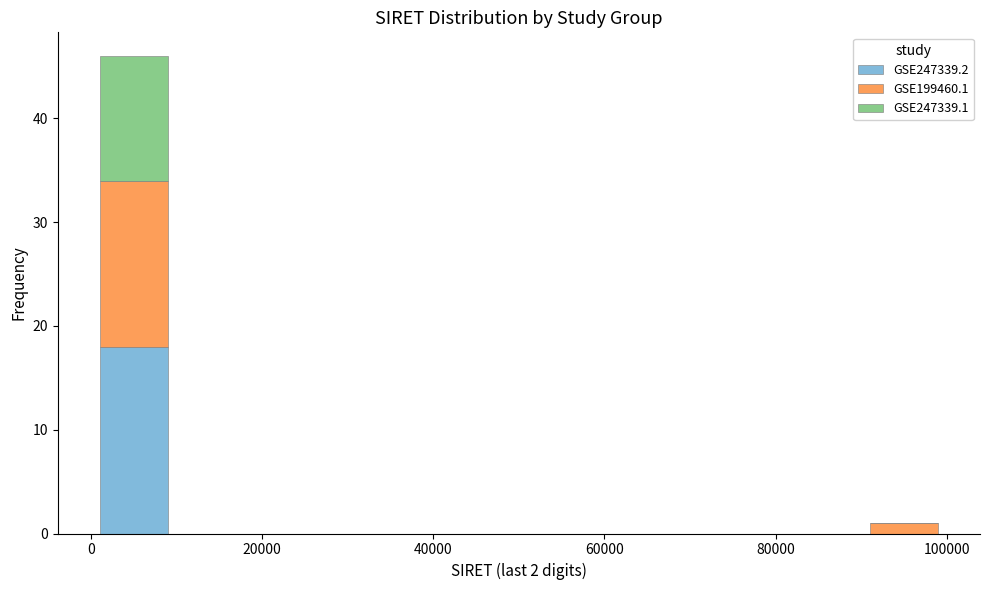

Reading left to right, list every stacked bar in this chart as the range it spans on the x-axis followed by its total height. The values are not printed on the chart, so give them approximately, as read against the axis.

0 to 10000: 46
10000 to 20000: 0
20000 to 30000: 0
30000 to 40000: 0
40000 to 50000: 0
50000 to 60000: 0
60000 to 70000: 0
70000 to 80000: 0
80000 to 90000: 0
90000 to 100000: 1